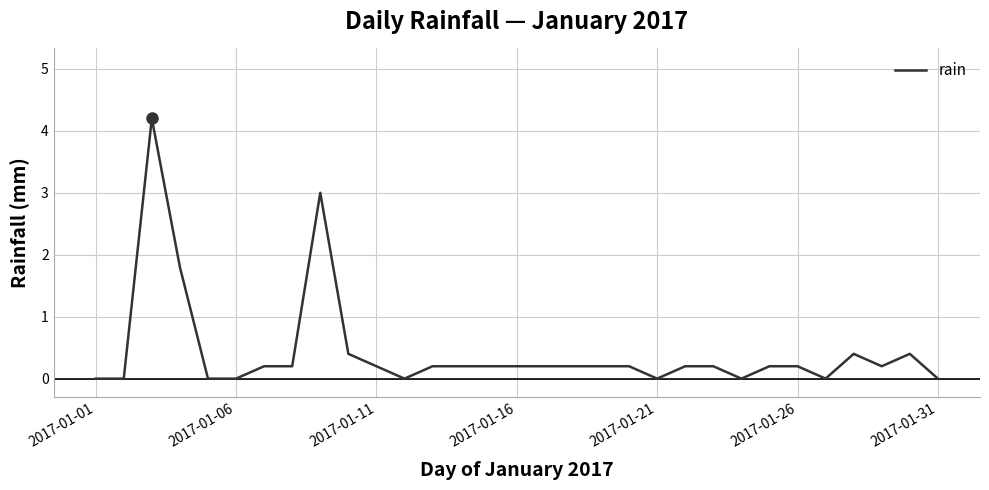

Count the number of categories in the chart.

31